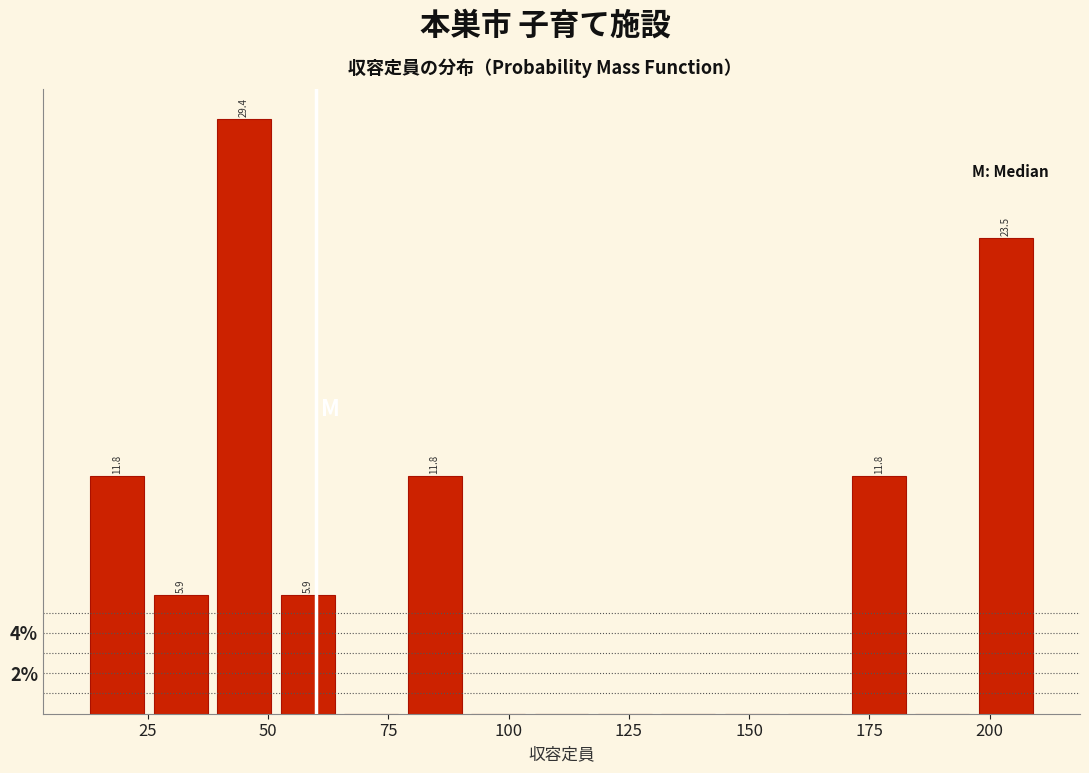

Around what value on the x-axis is the tallest bar? Give the approximate position of its centre, as read against the axis.

45